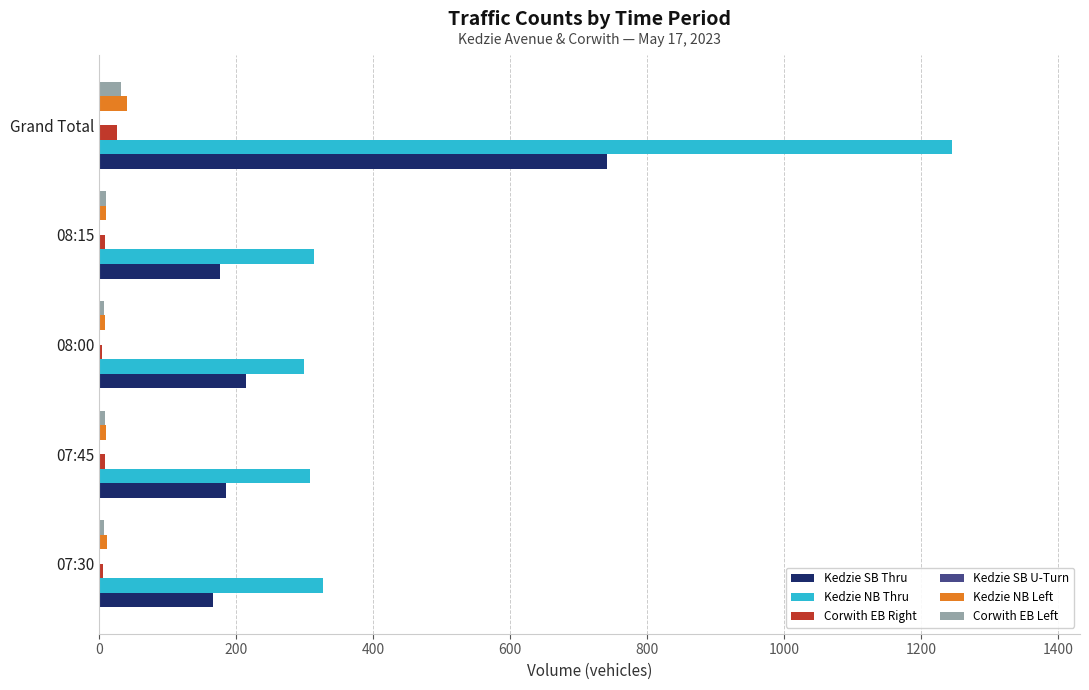

Is the value of Kedzie SB Thru at Grand Total greater than the value of Corwith EB Left at 07:45?

Yes